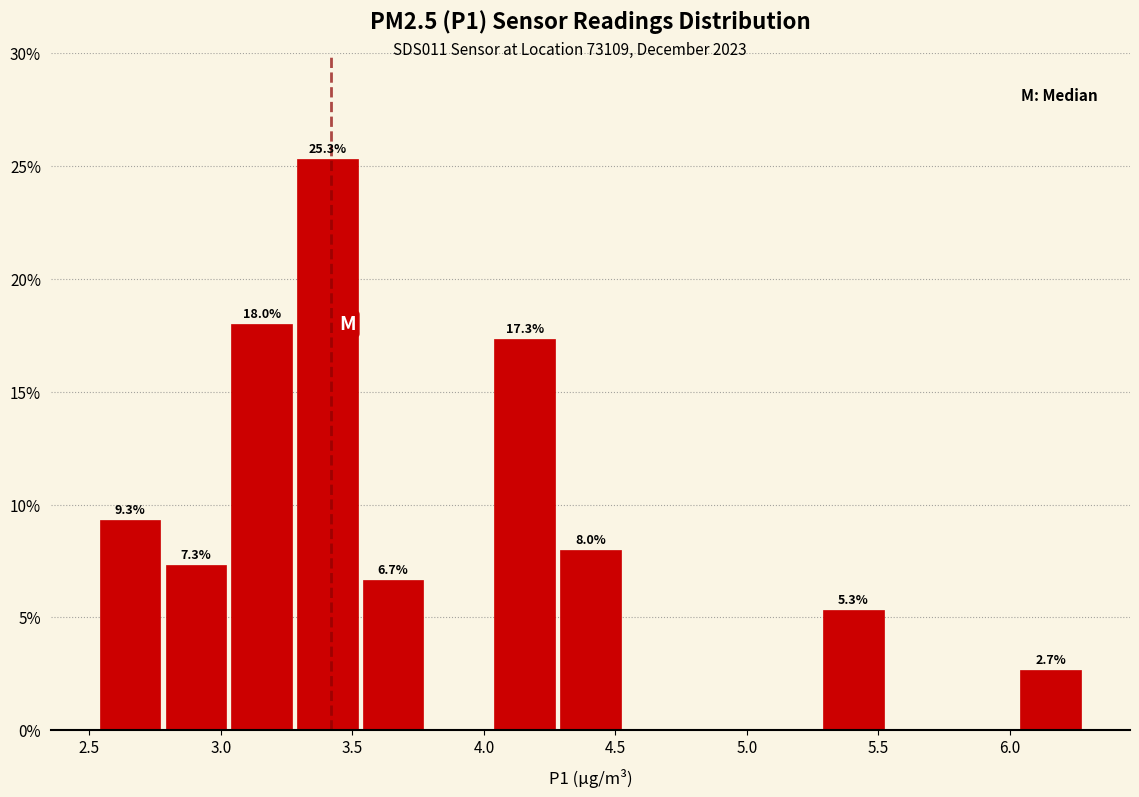

Which range on the x-axis has the tallest bar?

3.28 to 3.53